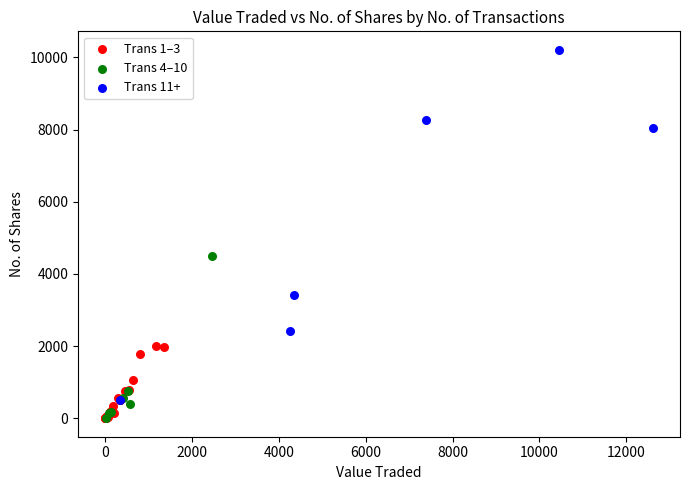

Which series reaches the maximum Y coordinate?

Trans 11+